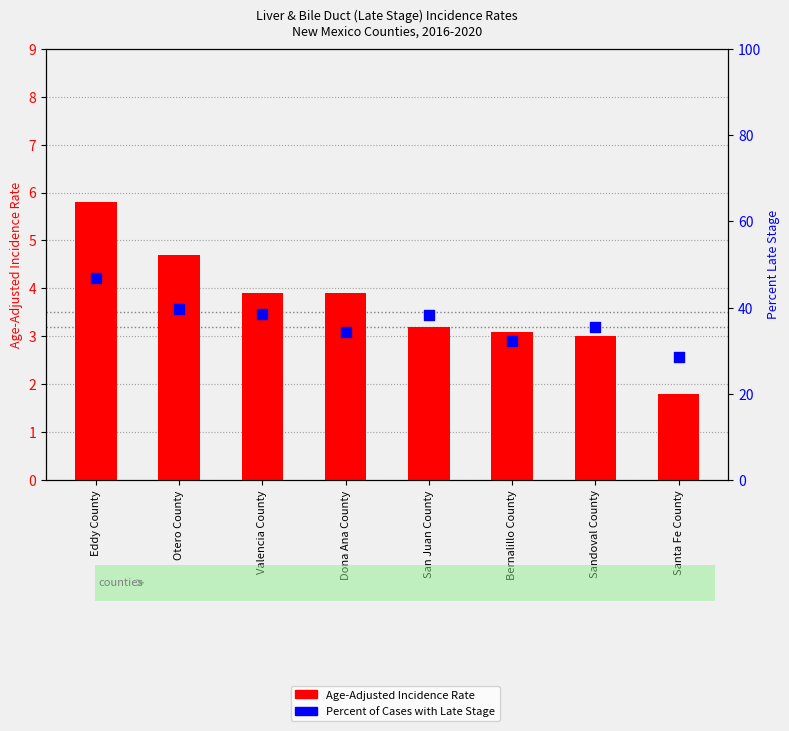

Which series contains the lowest Y value?

Age-Adjusted Incidence Rate